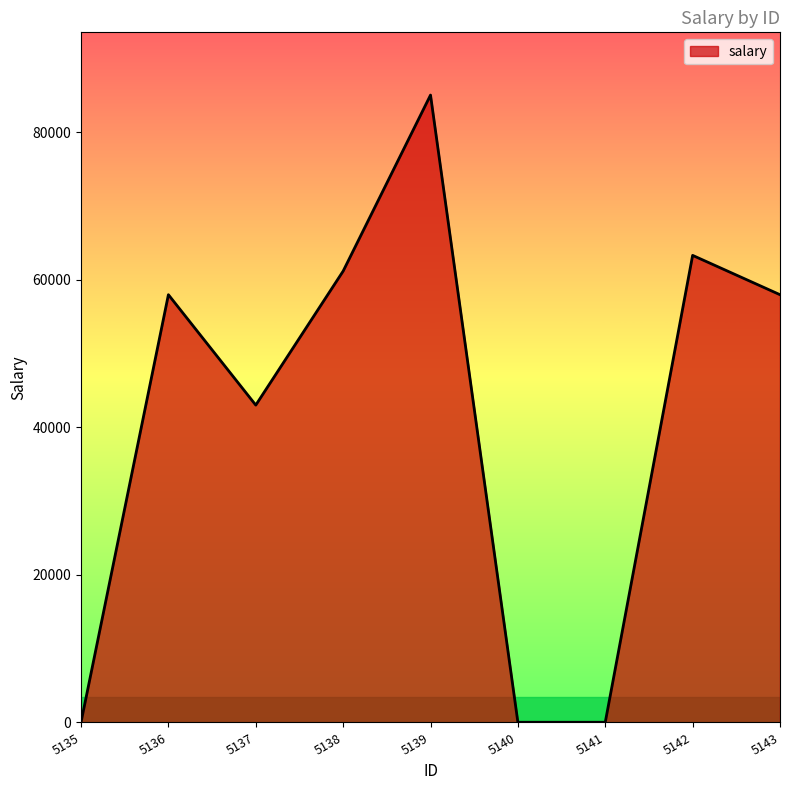

Reading right to left, transcribe all the data shown in this chart.

5143=57957.0	5142=63285.0	5141=27.9	5140=27.9	5139=85004.0	5138=61154.0	5137=43000.0	5136=57957.0	5135=27.9